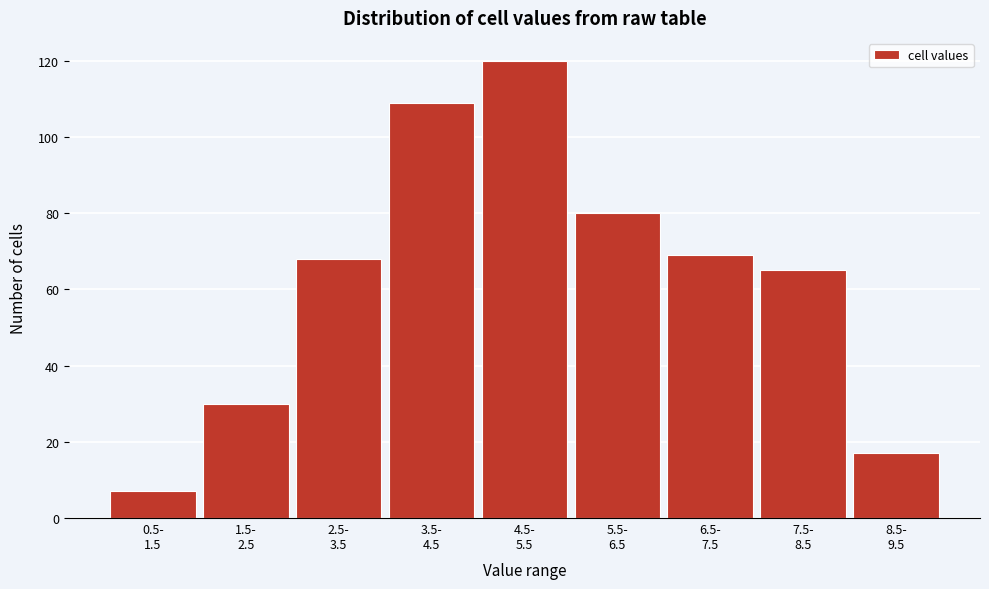

Reading right to left, extract all data points from this chart.

17	65	69	80	120	109	68	30	7